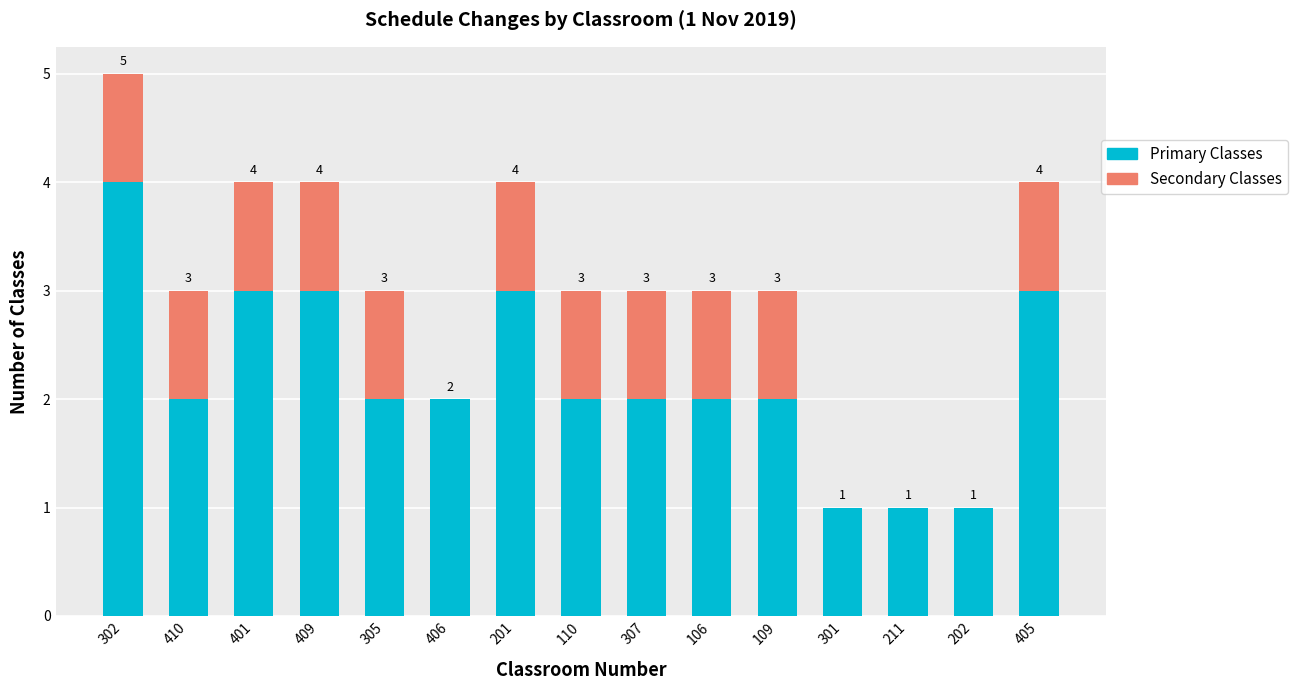

Reading left to right, transcribe the values for Primary Classes.

302=4	410=2	401=3	409=3	305=2	406=2	201=3	110=2	307=2	106=2	109=2	301=1	211=1	202=1	405=3